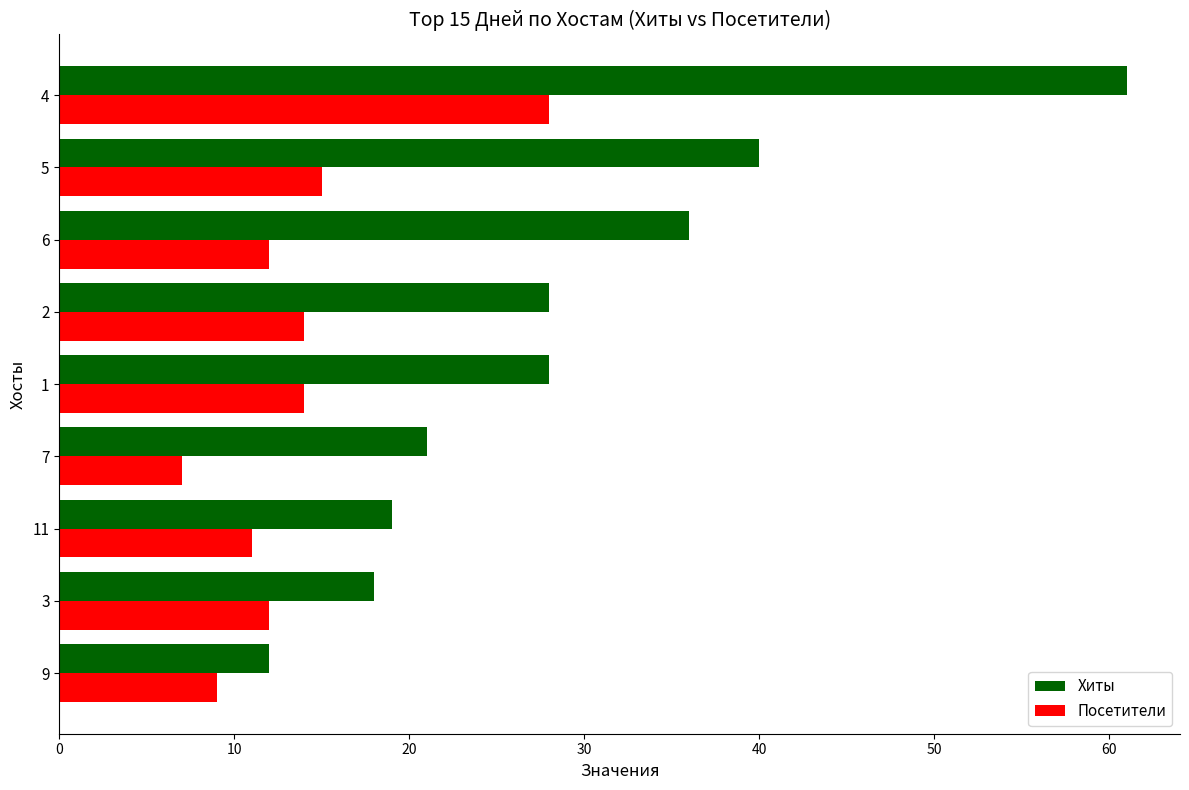

At how many categories does at least one series exceed 13?

8